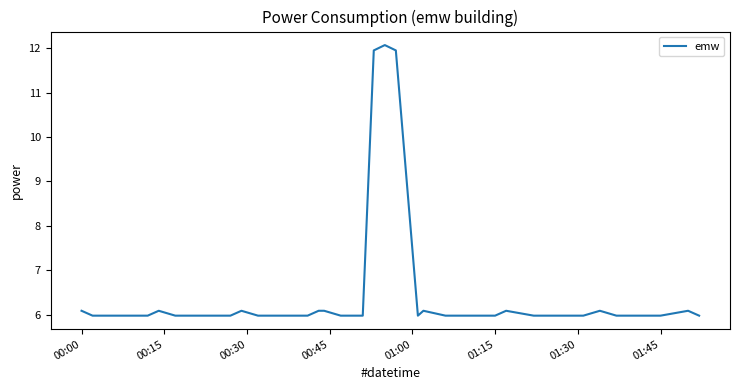

What is the greatest value displayed?

12.1